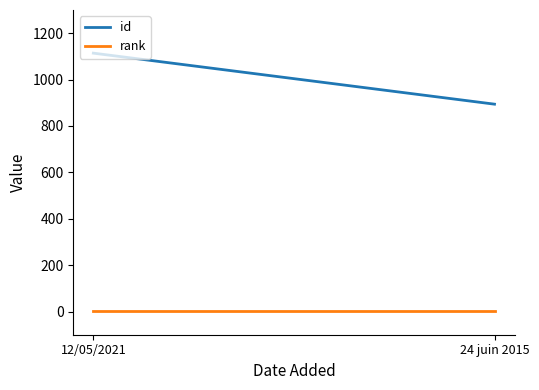

List the labels in order of id value, smallest first.

24 juin 2015, 12/05/2021